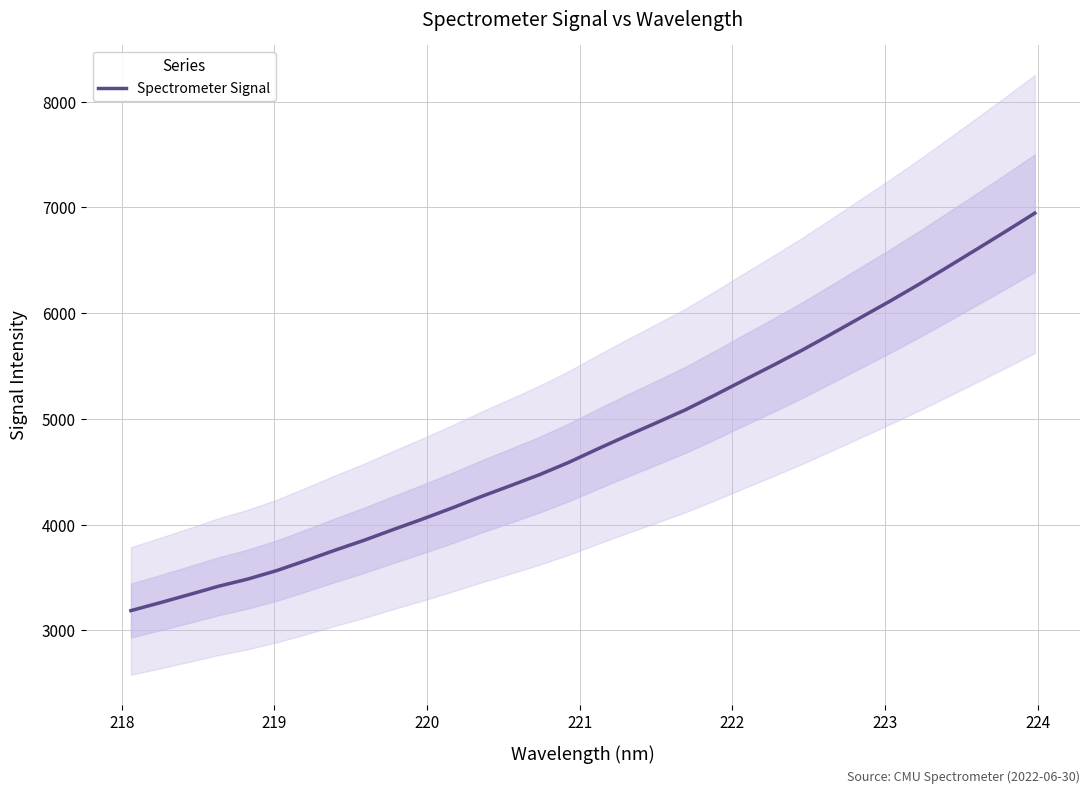

What is the maximum value for Spectrometer Signal?

6945.5